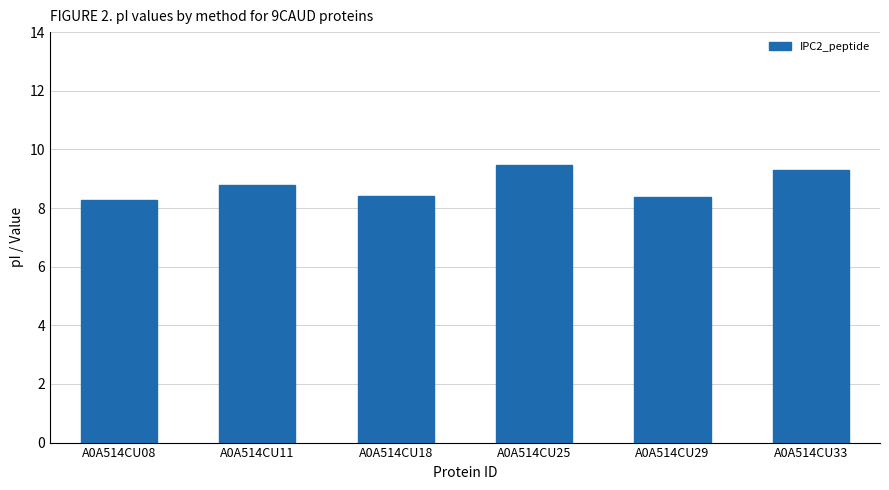

At which category does the chart reach its peak across all series?

A0A514CU25